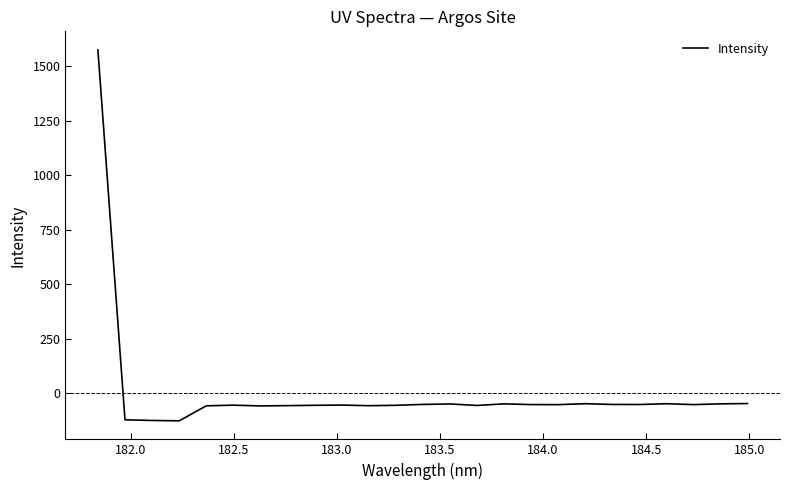

Count the number of data series in this chart.

1